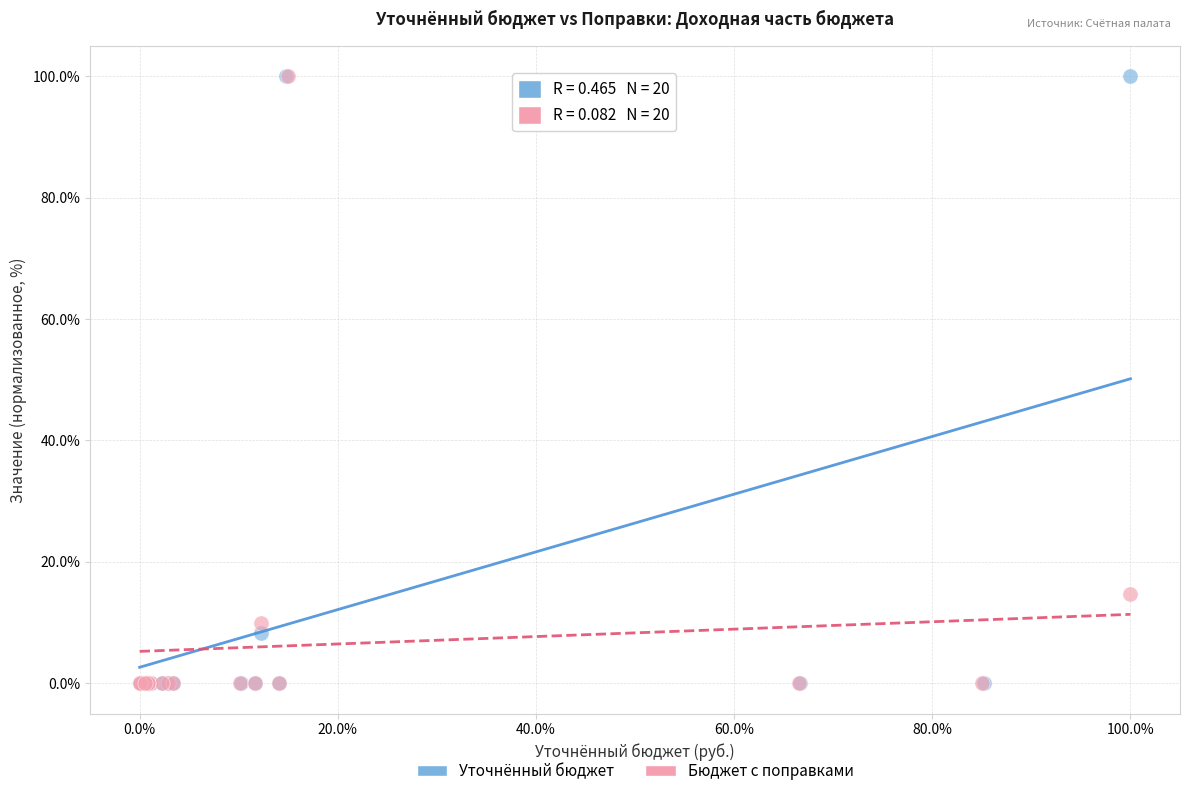

What are all the series names shown in the legend?

Уточнённый бюджет, Бюджет с поправками